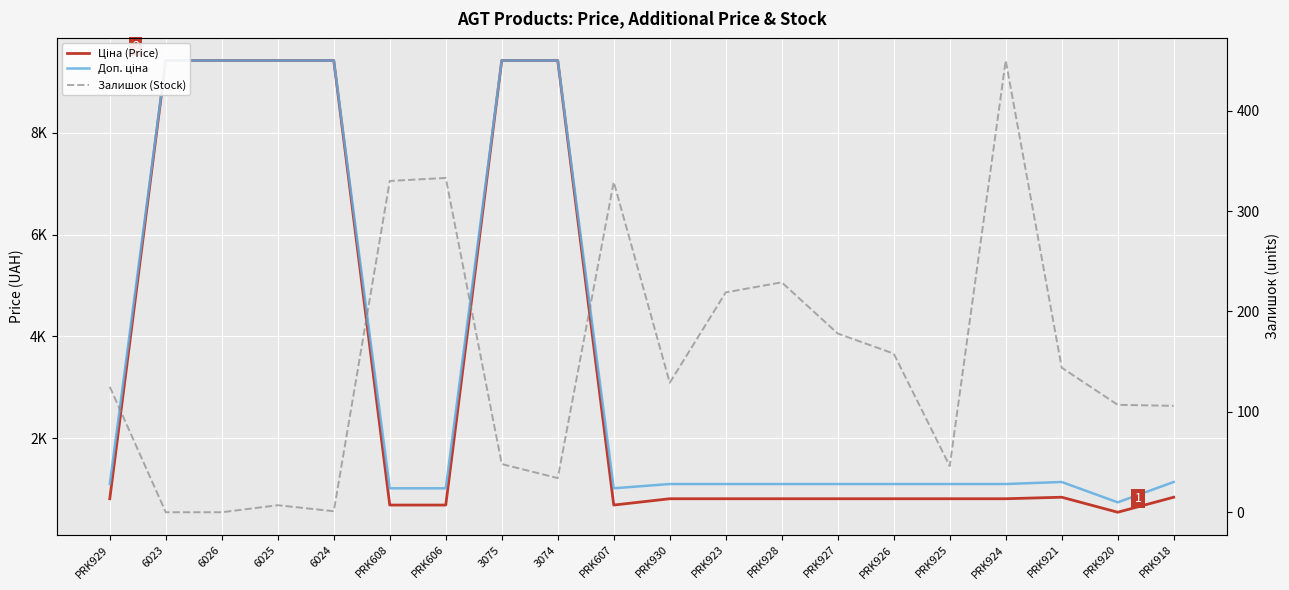

What is the label of the 5th point from the right?

PRK925